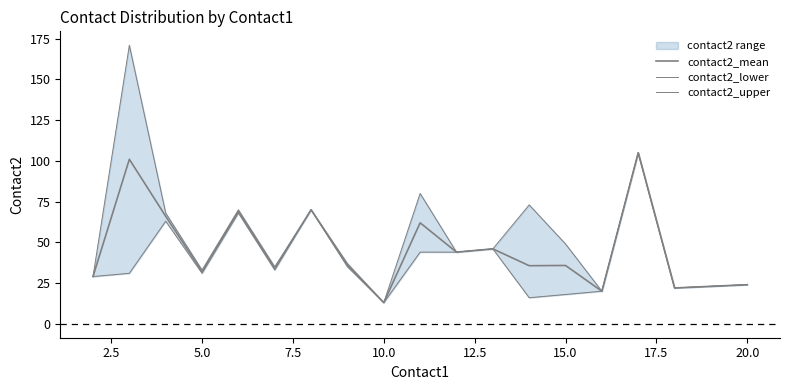

How many data points in contact2_mean are less than 35?

8